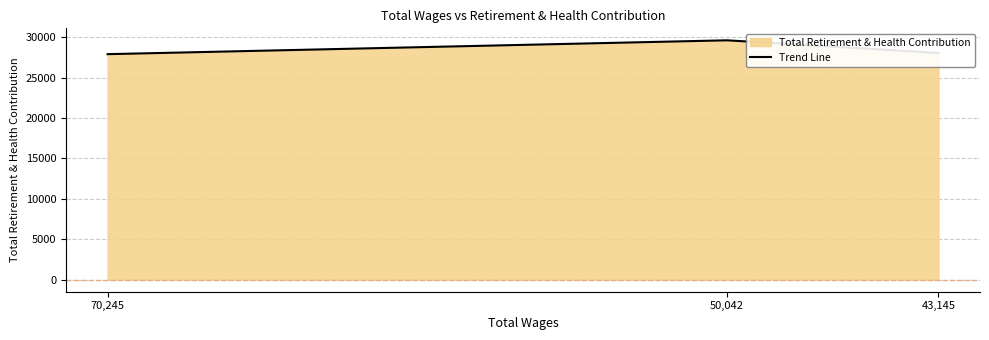

Rank the categories by value from lowest to highest.

70,245, 43,145, 50,042